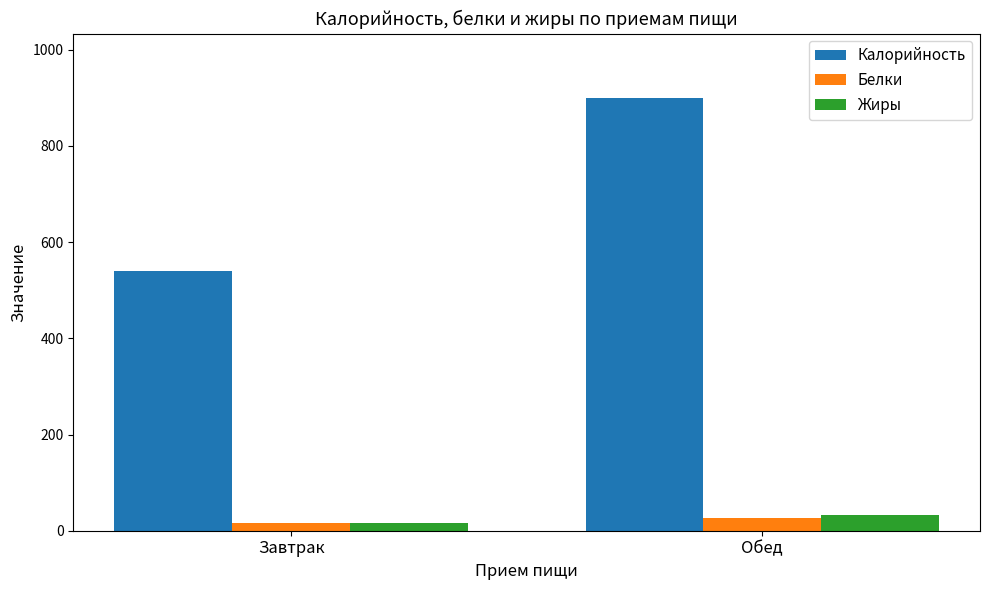

Read the Жиры value at Завтрак.

16.1